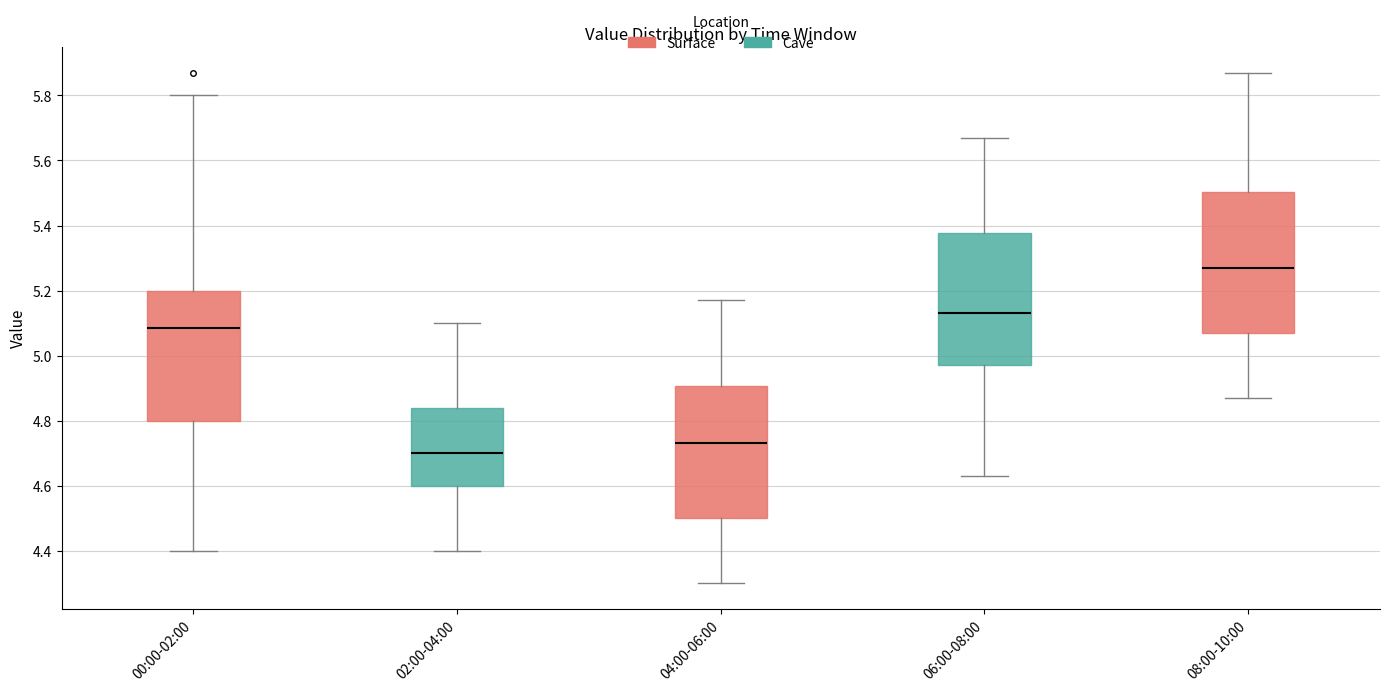

Where is the upper edge of the box for 00:00-02:00 on the y-axis? The values are not printed on the chart, so give them approximately, as read against the axis.

5.20